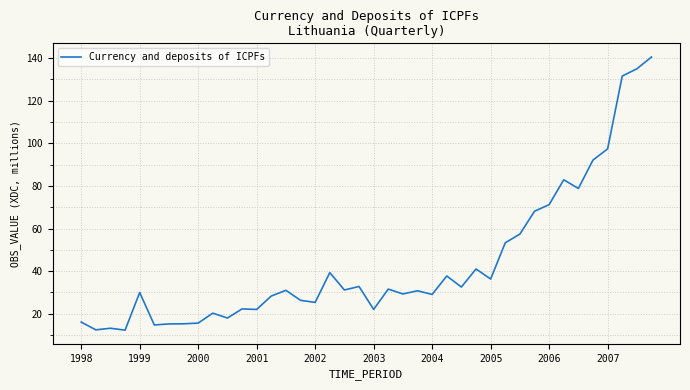

What is the greatest value displayed?

140.5